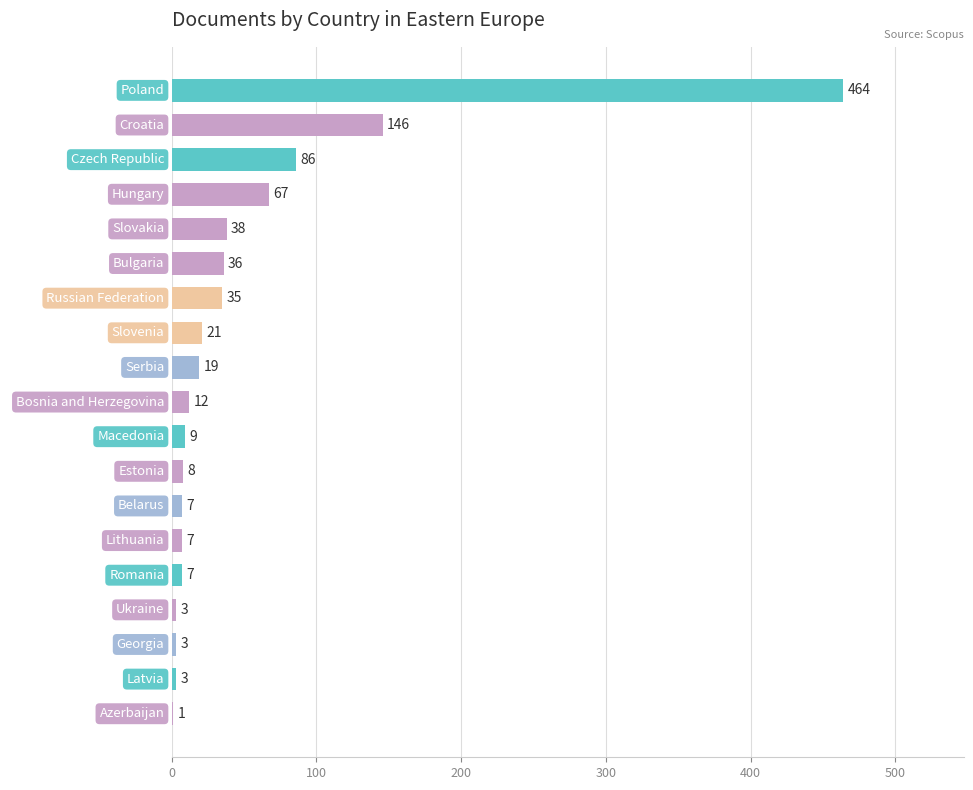

Reading bottom to top, list all the values displayed in this chart.

Azerbaijan=1	Latvia=3	Georgia=3	Ukraine=3	Romania=7	Lithuania=7	Belarus=7	Estonia=8	Macedonia=9	Bosnia and Herzegovina=12	Serbia=19	Slovenia=21	Russian Federation=35	Bulgaria=36	Slovakia=38	Hungary=67	Czech Republic=86	Croatia=146	Poland=464